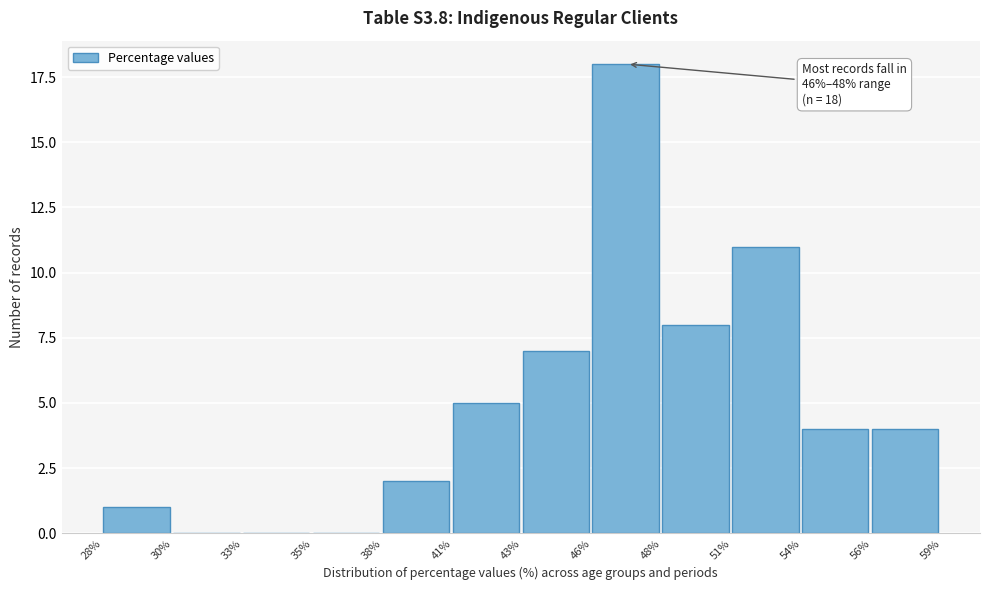

Reading left to right, extract all data points from this chart.

28%=1	30%=0	33%=0	35%=0	38%=2	41%=5	43%=7	46%=18	48%=8	51%=11	54%=4	56%=4